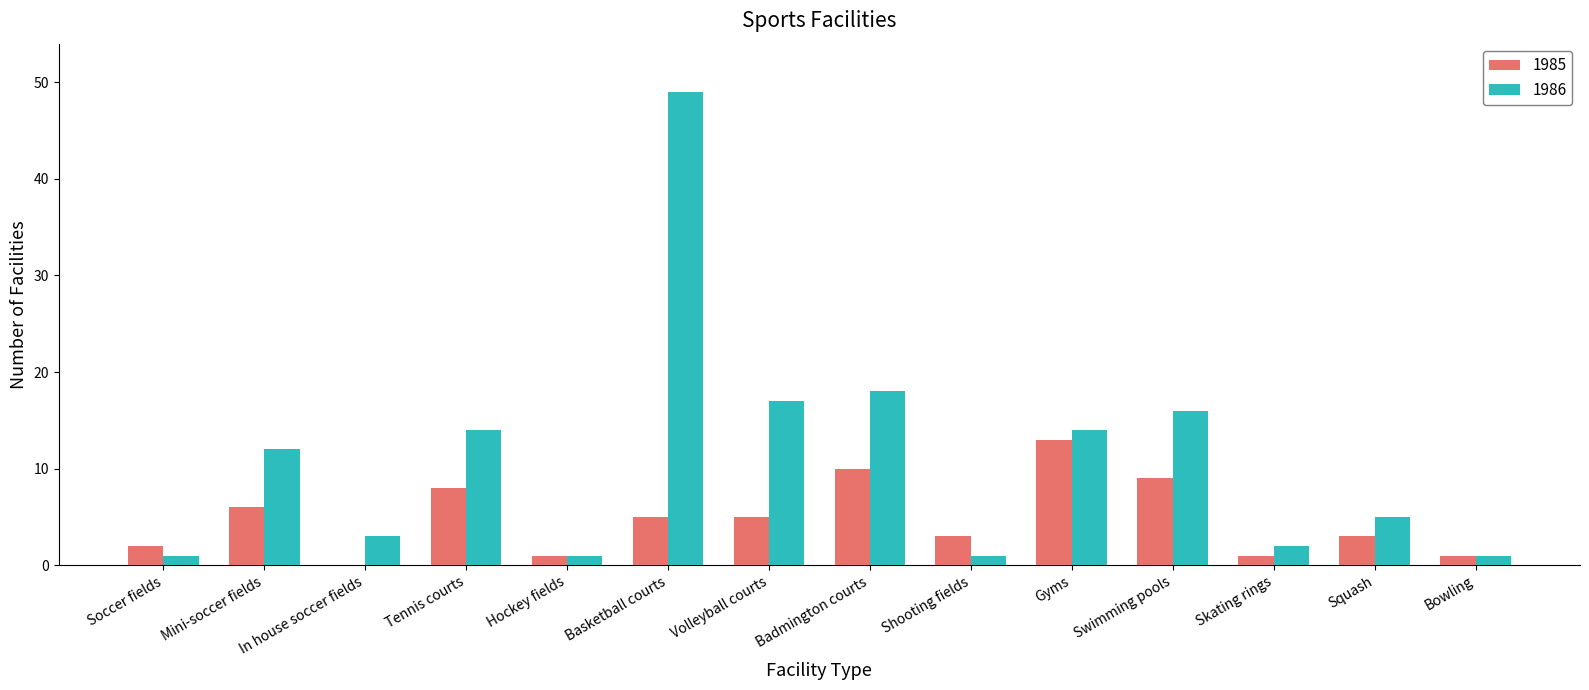

Which series has the largest total across all categories?

1986